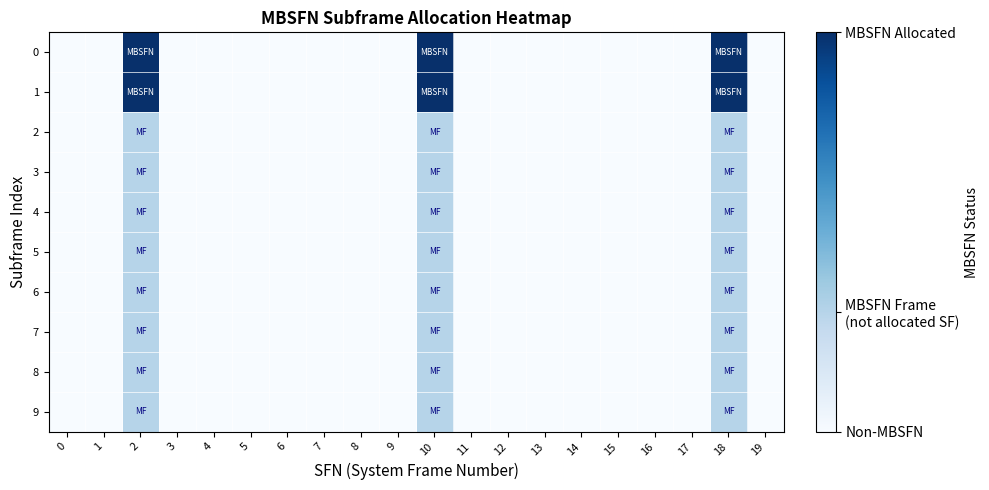

Count the number of categories in the chart.

20